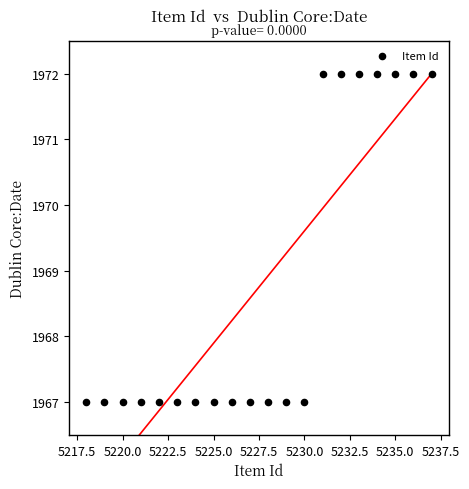

What is the range of X values (max minus min)?

19